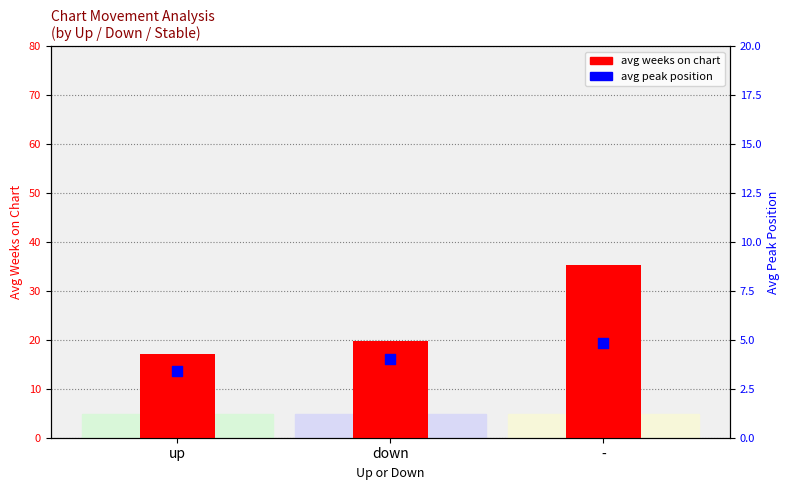

What are all the series names shown in the legend?

avg weeks on chart, avg peak position